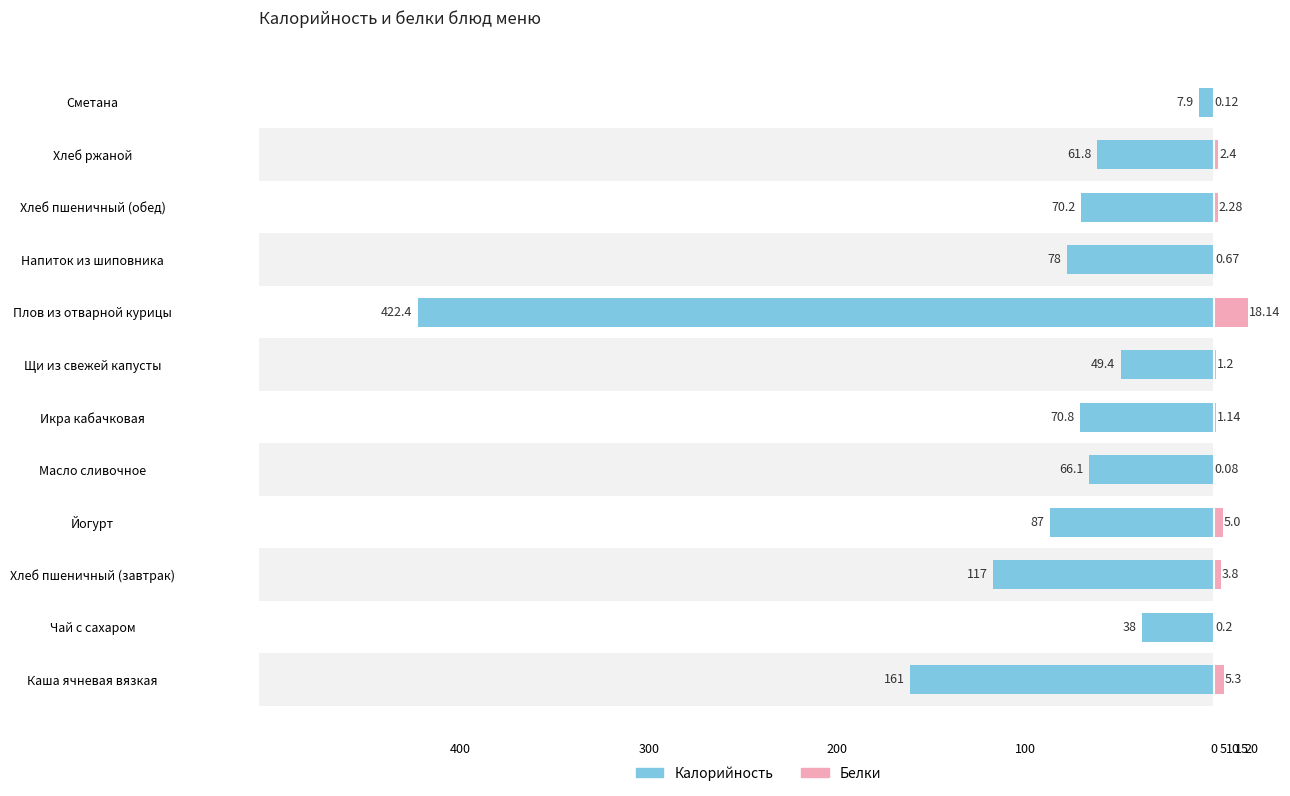

Is it true that Калорийность equals -73.8 at Щи из свежей капусты?

False